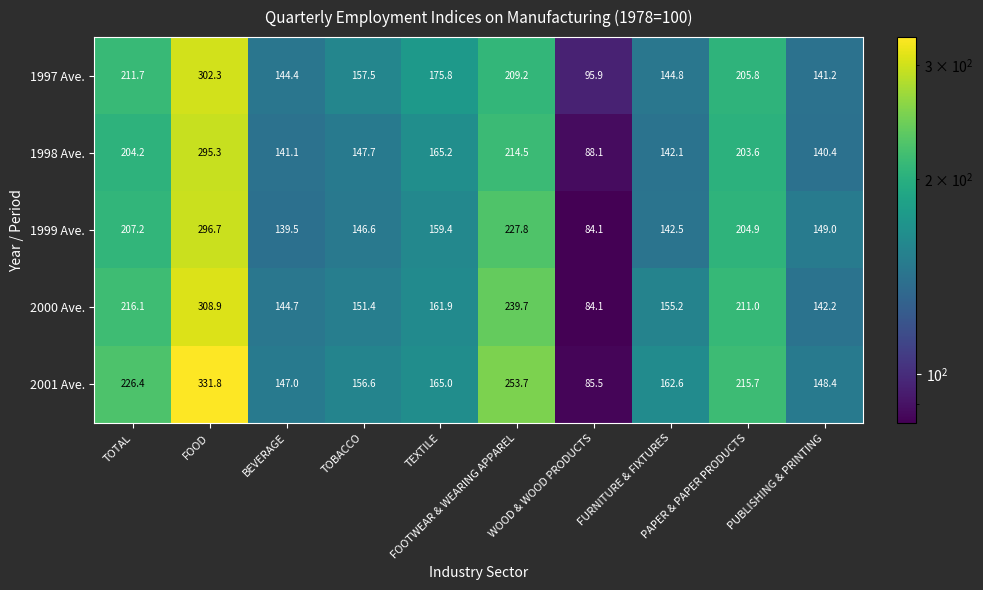

What is the sum of all 2000 Ave. values?

1815.2